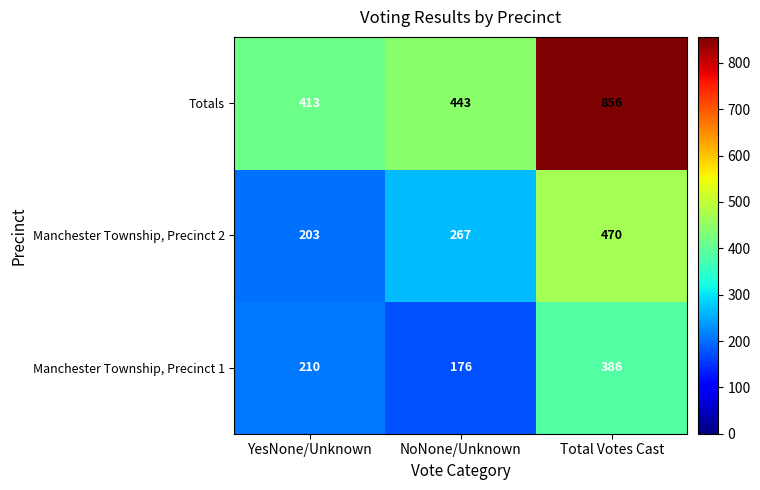

At which category is the sum across all series the highest?

Total Votes Cast